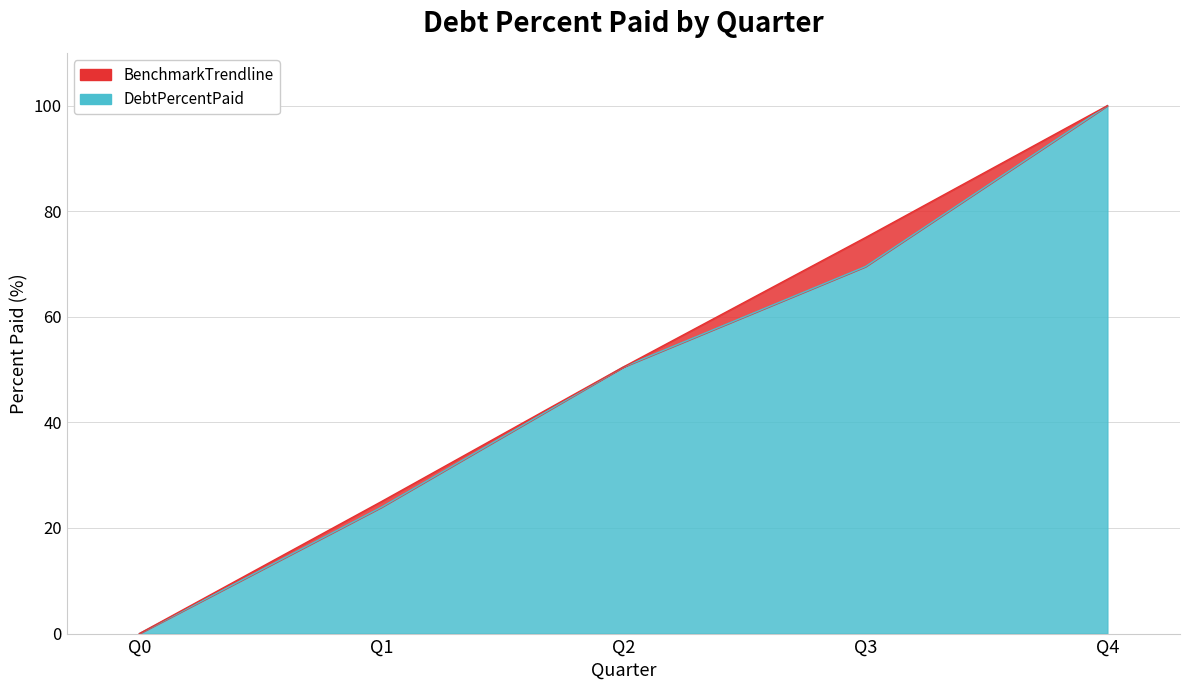

Which has a higher value, Q1 or Q2?

Q2